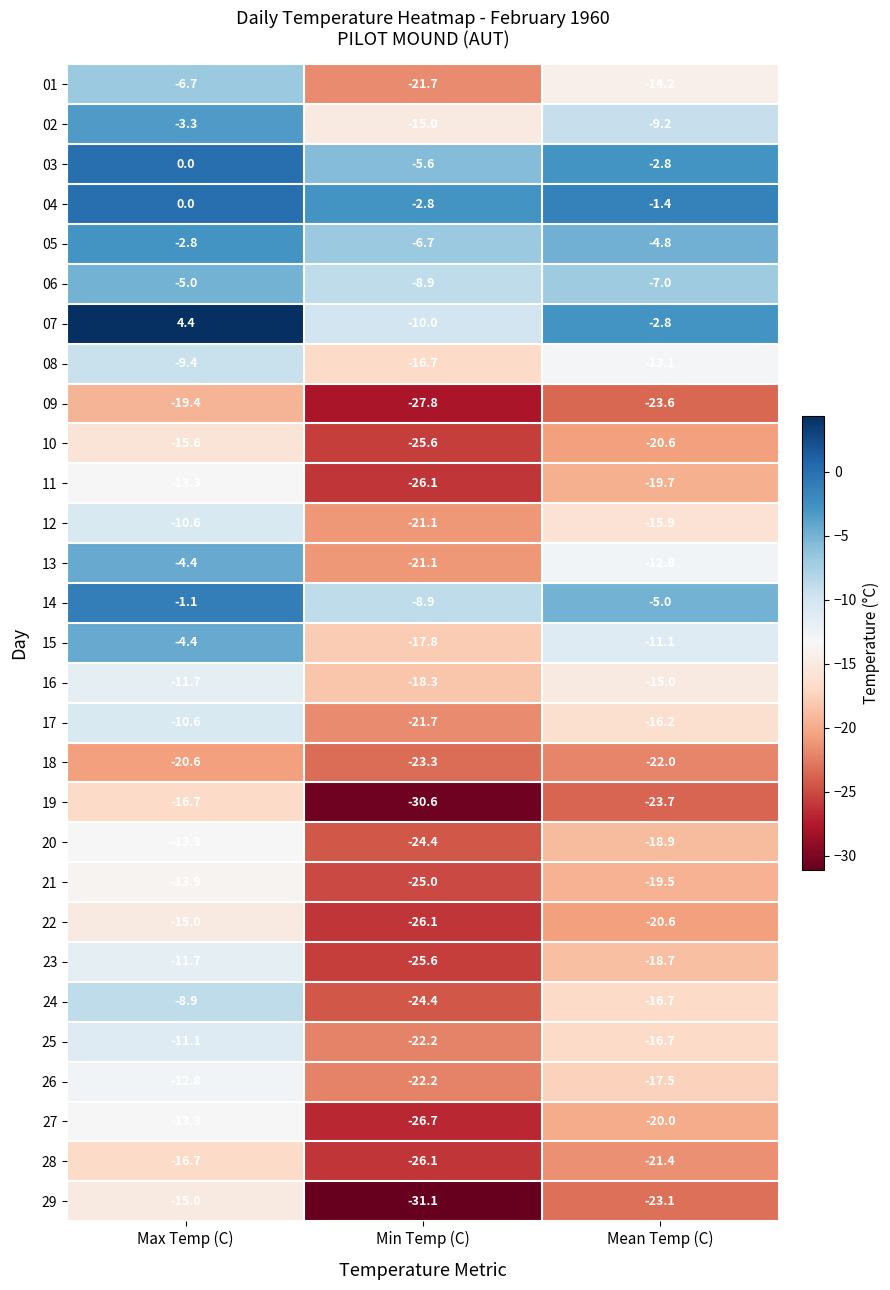

Which label corresponds to the smallest value in the chart?

Min Temp (C)